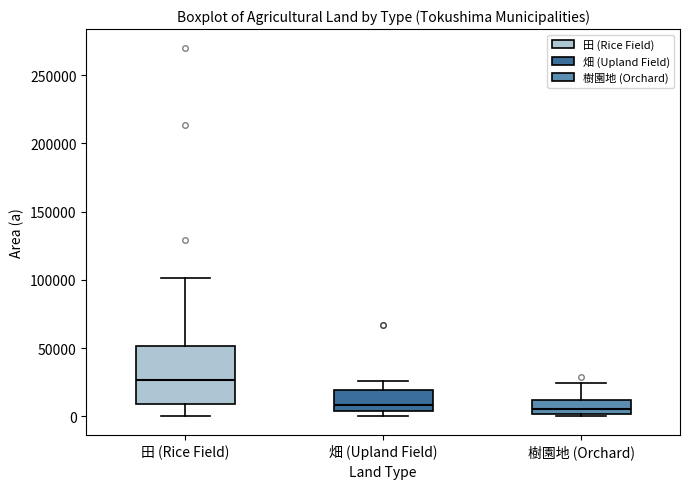

Reading left to right, read every box against the y-axis: the position of its median line, the range the box covers, and the ends of its whiskers. The values are not printed on the chart, so give them approximately, as read against the axis.

田 (Rice Field): median 25000, box 10000 to 50000, whiskers 0 to 100000
畑 (Upland Field): median 10000, box 5000 to 20000, whiskers 0 to 25000
樹園地 (Orchard): median 5000, box 0 to 10000, whiskers 0 (just below the box's lower edge) to 25000